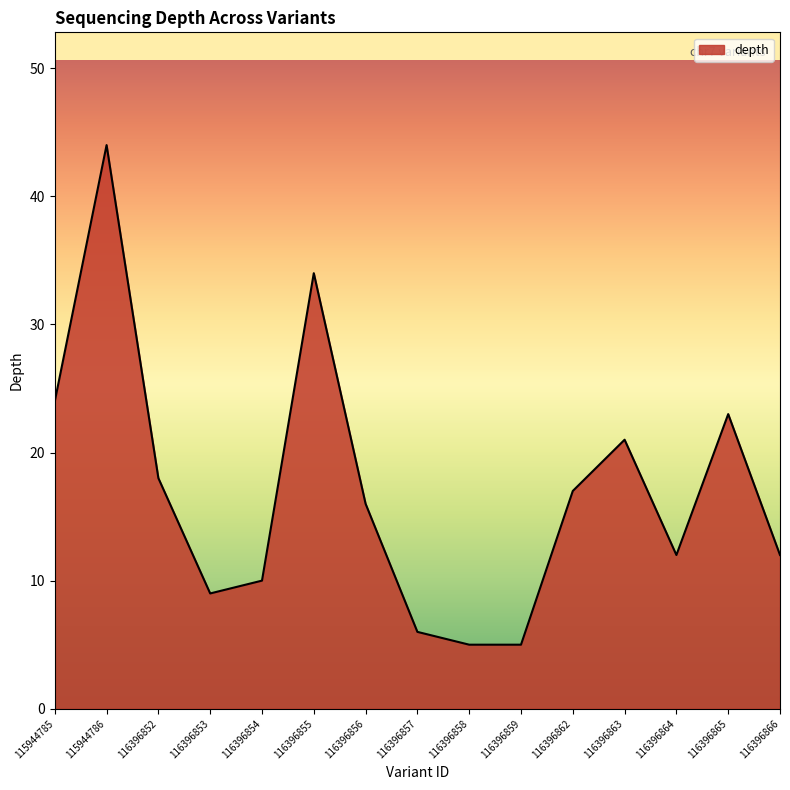

What is the approximate value at 116396866, to the nearest 5?

10